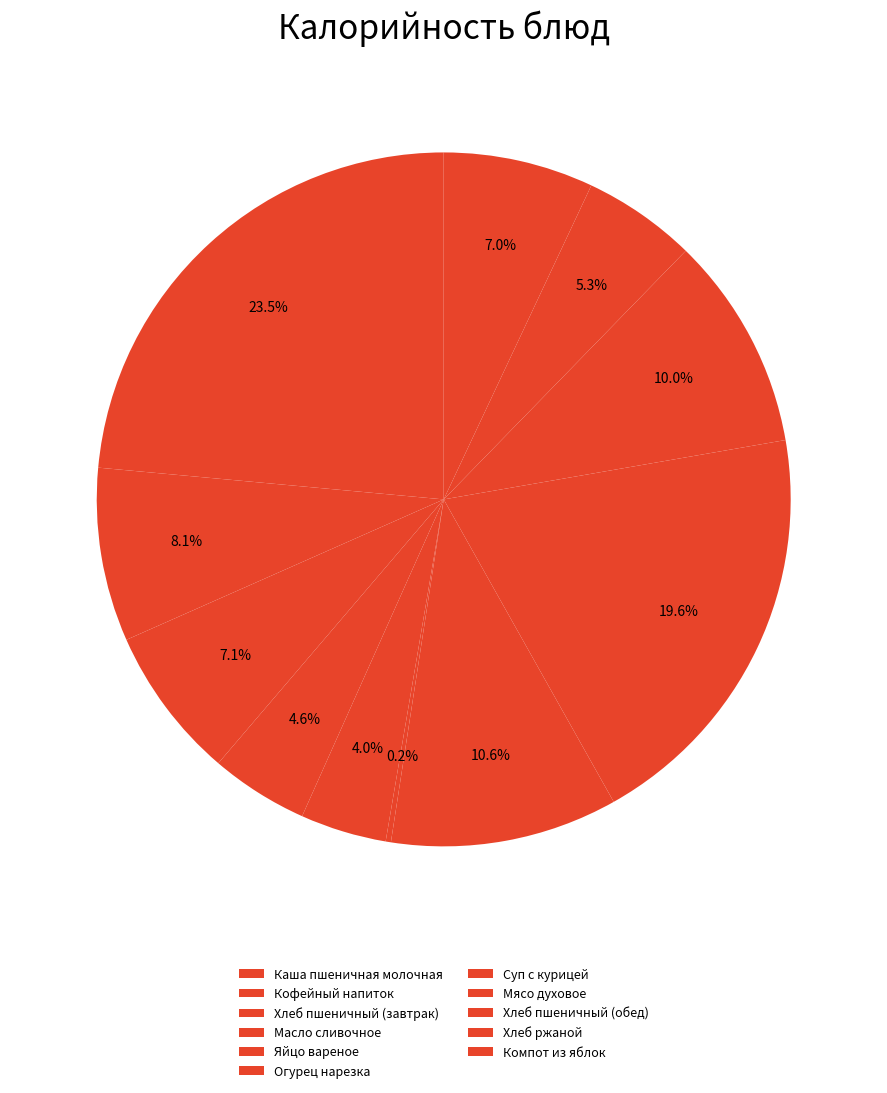

What is the change in value from Суп с курицей to Хлеб пшеничный (обед)?

-10